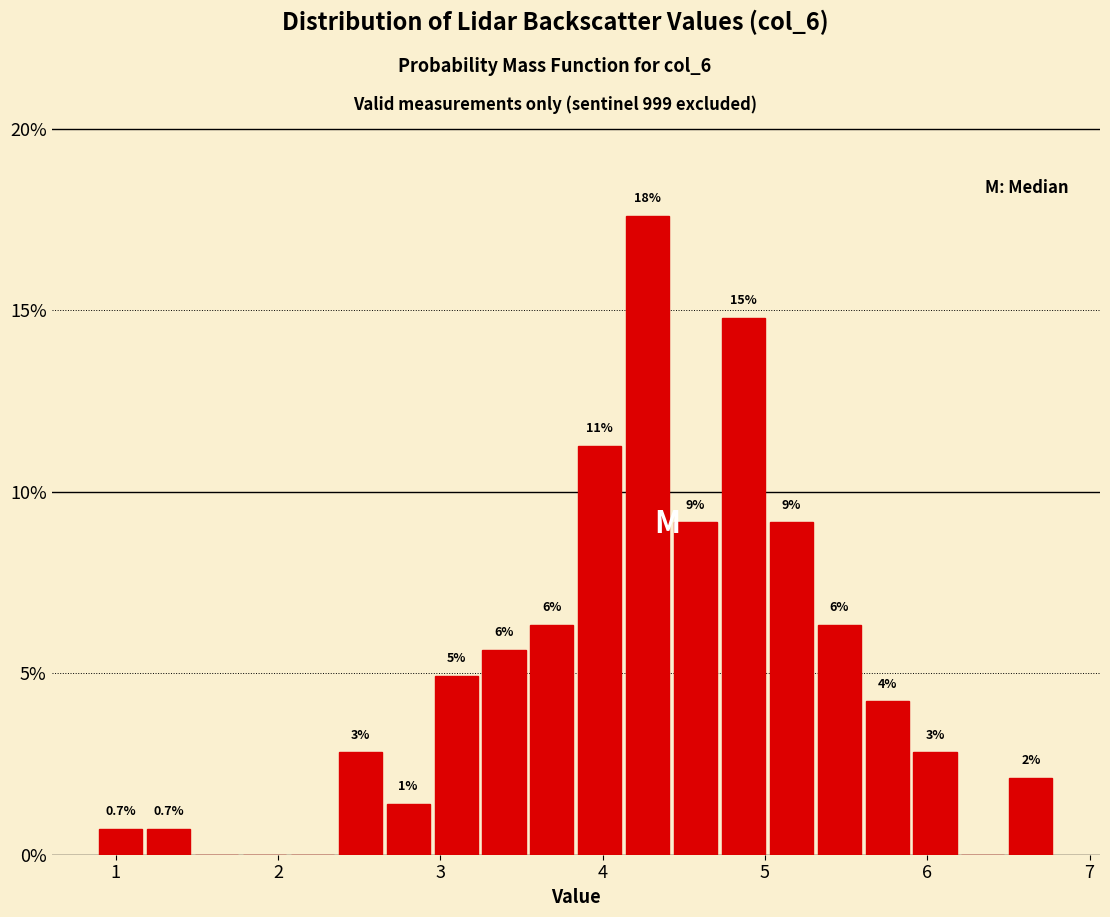

Around what value on the x-axis is the tallest bar? Give the approximate position of its centre, as read against the axis.

4.3